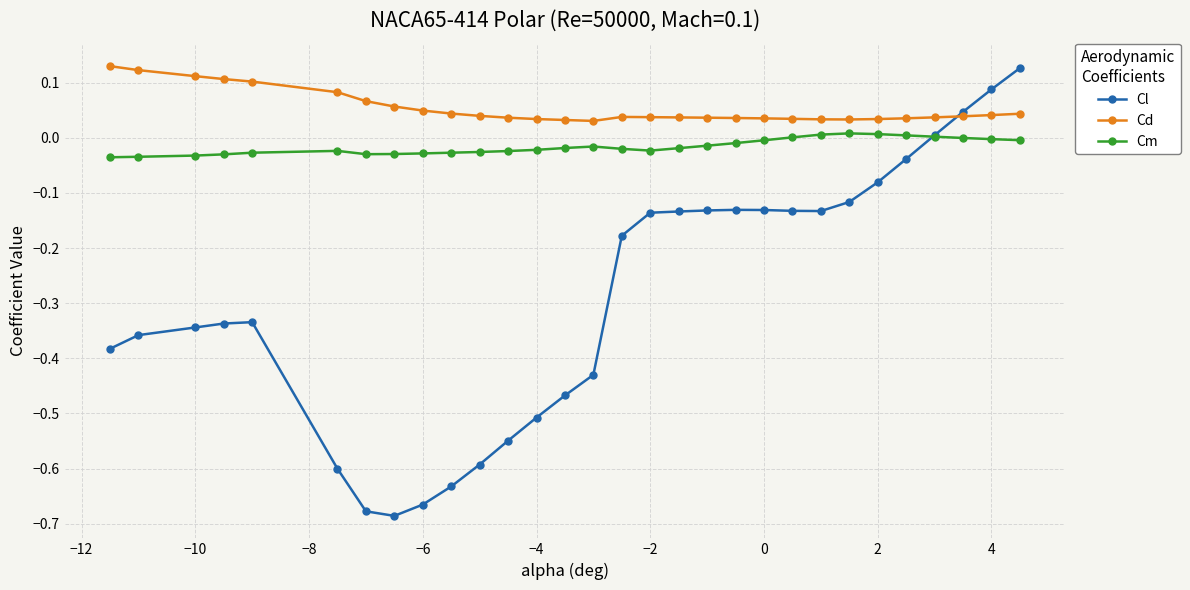

True or false: Cm and Cd cross at least once.

False